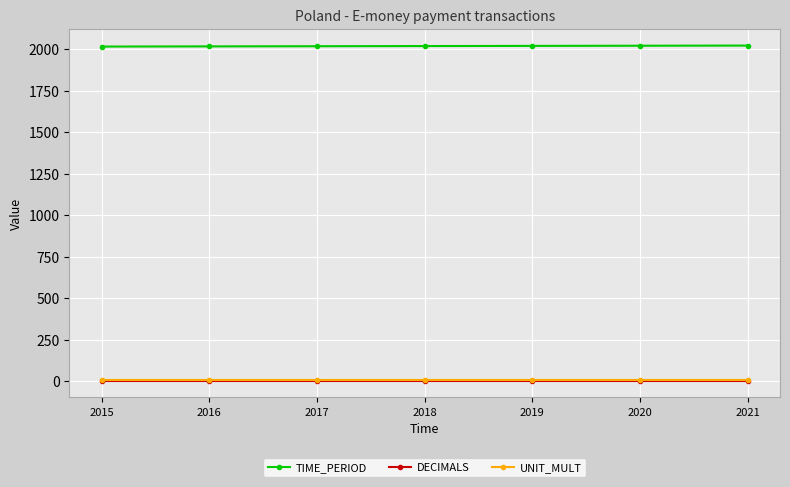

True or false: TIME_PERIOD and UNIT_MULT intersect in this chart.

False